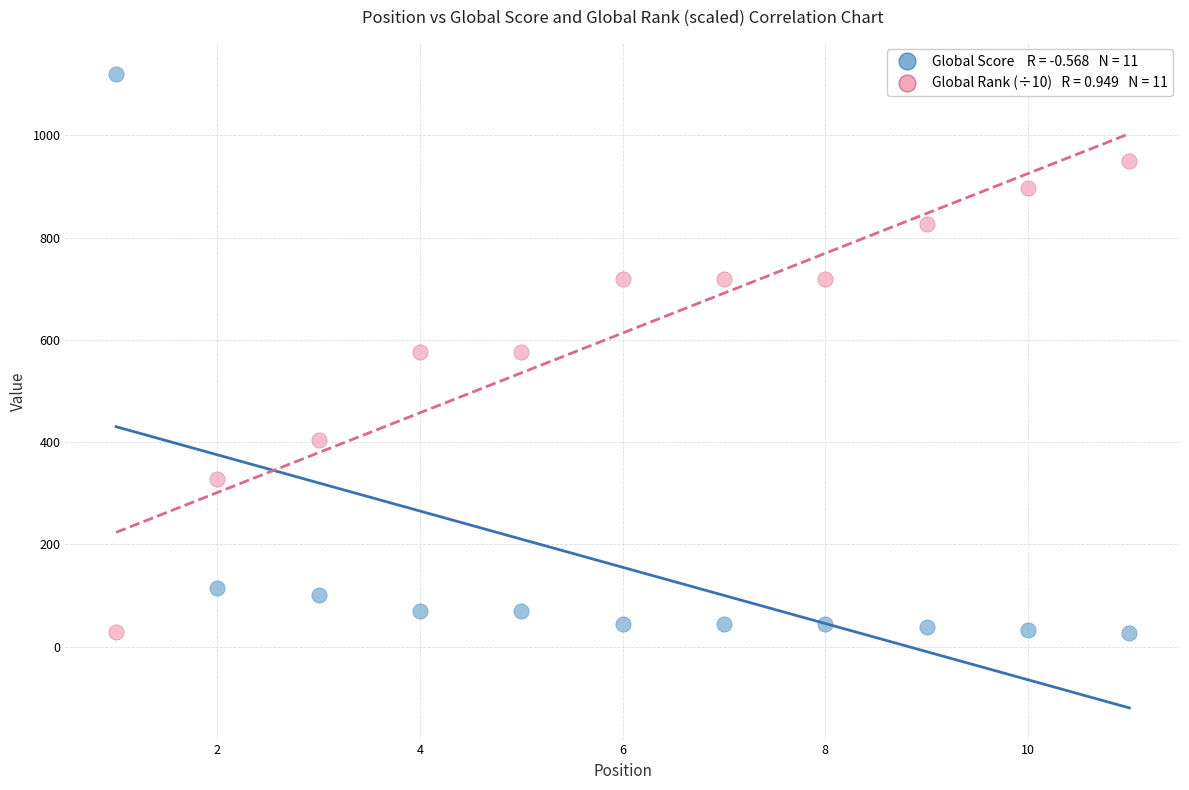

Across all data points, what is the range of X values (max minus min)?

10.0